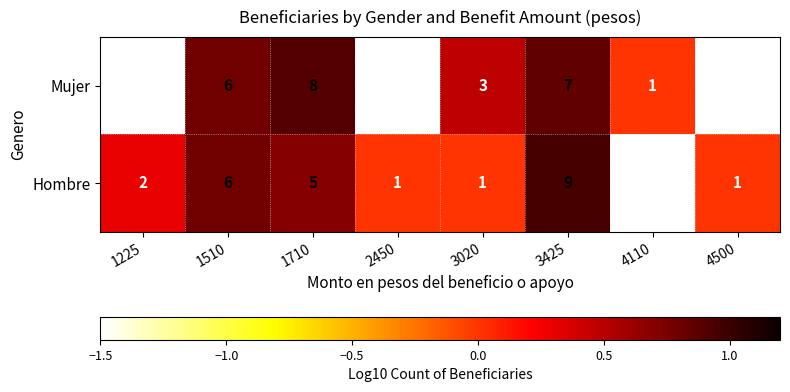

Is the value of Mujer at 3020 greater than the value of Hombre at 2450?

Yes